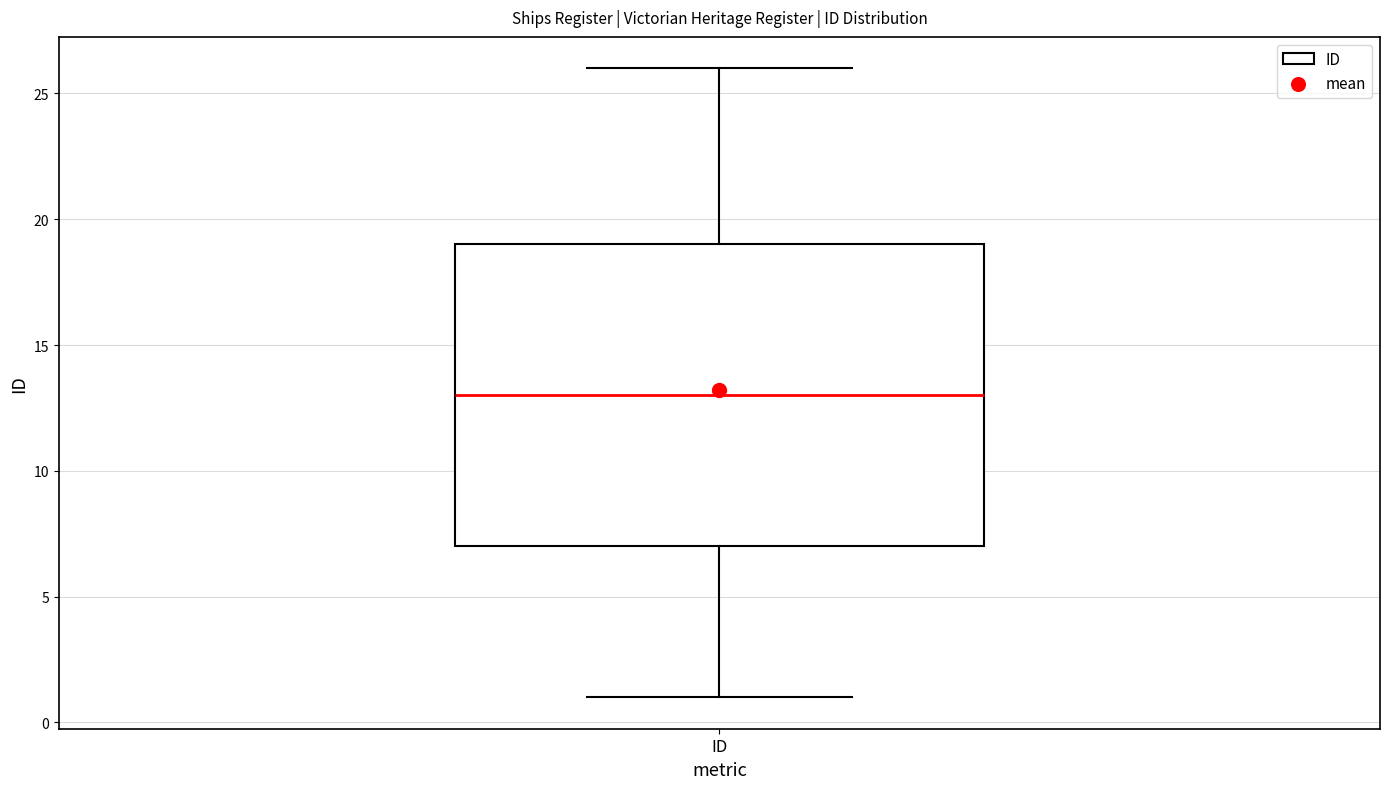

Transcribe this box plot: give where the median line is, the range the box spans, and where the two whiskers end, as read against the y-axis. The values are not printed on the chart, so give them approximately, as read against the axis.

median 13, box 7 to 19, whiskers 1 to 26